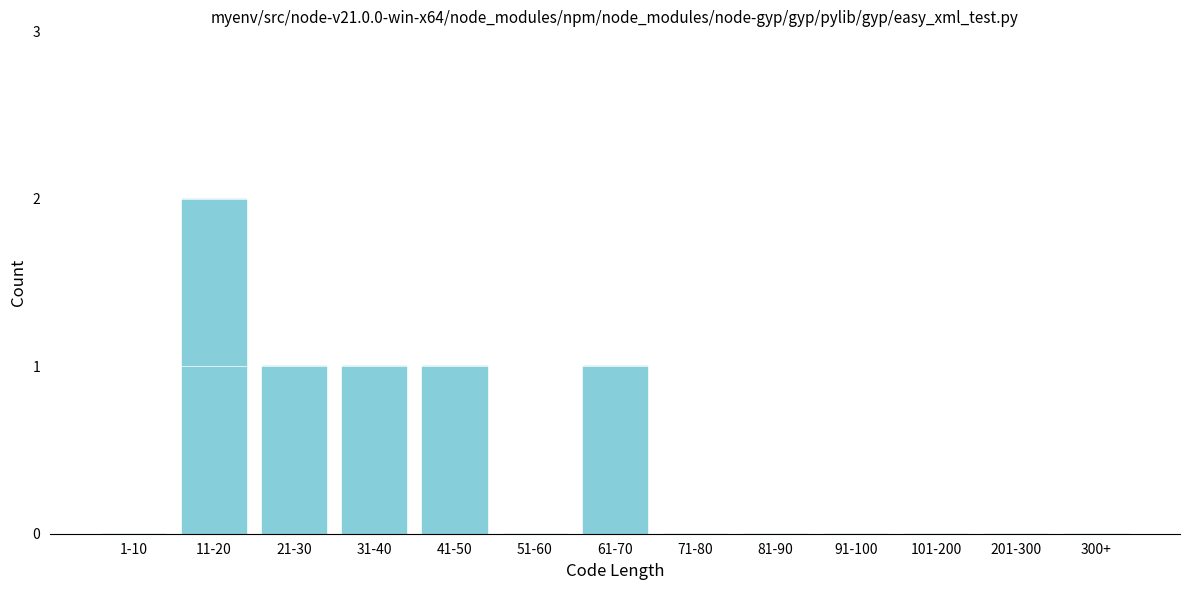

Reading left to right, extract all data points from this chart.

1-10=0	11-20=2	21-30=1	31-40=1	41-50=1	51-60=0	61-70=1	71-80=0	81-90=0	91-100=0	101-200=0	201-300=0	300+=0